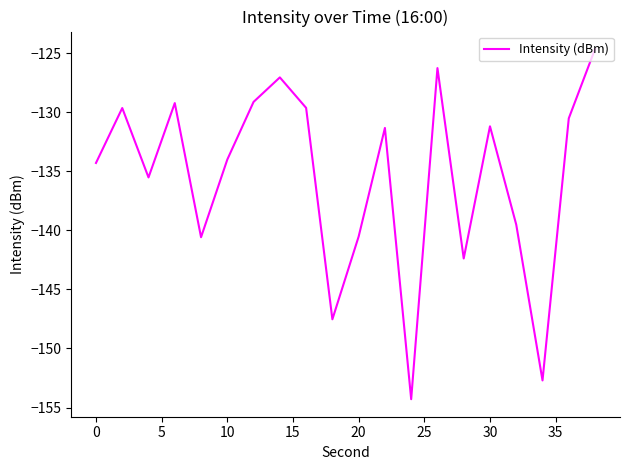

What is the average value?

-135.5